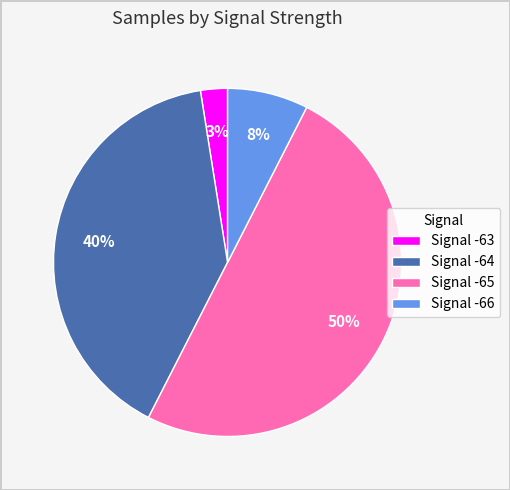

Is Signal -63 the majority of the pie?

No